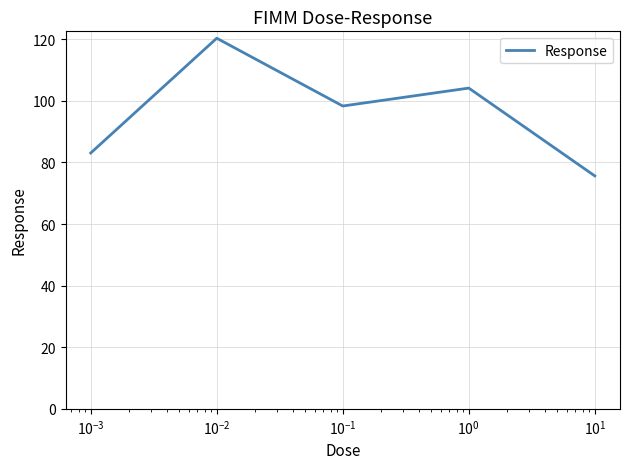

How many lines are shown in the chart?

1